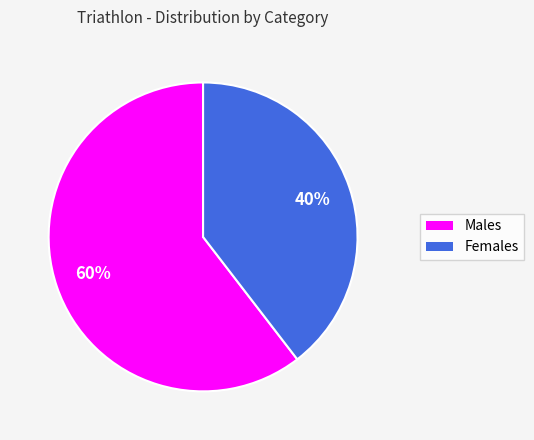

Count the number of slices in the pie.

2